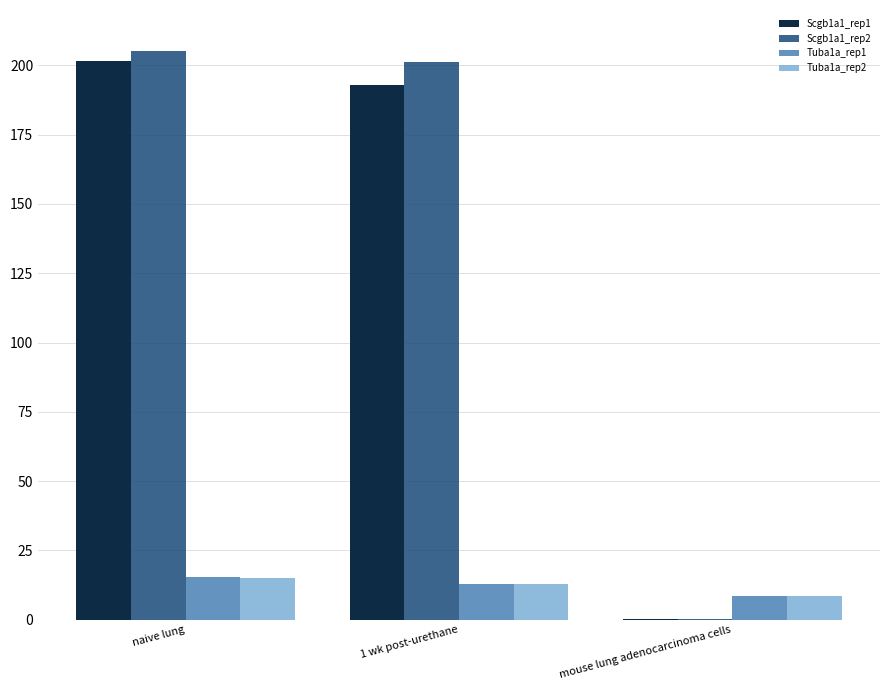

What is the sum of all Scgb1a1_rep1 values?

394.7